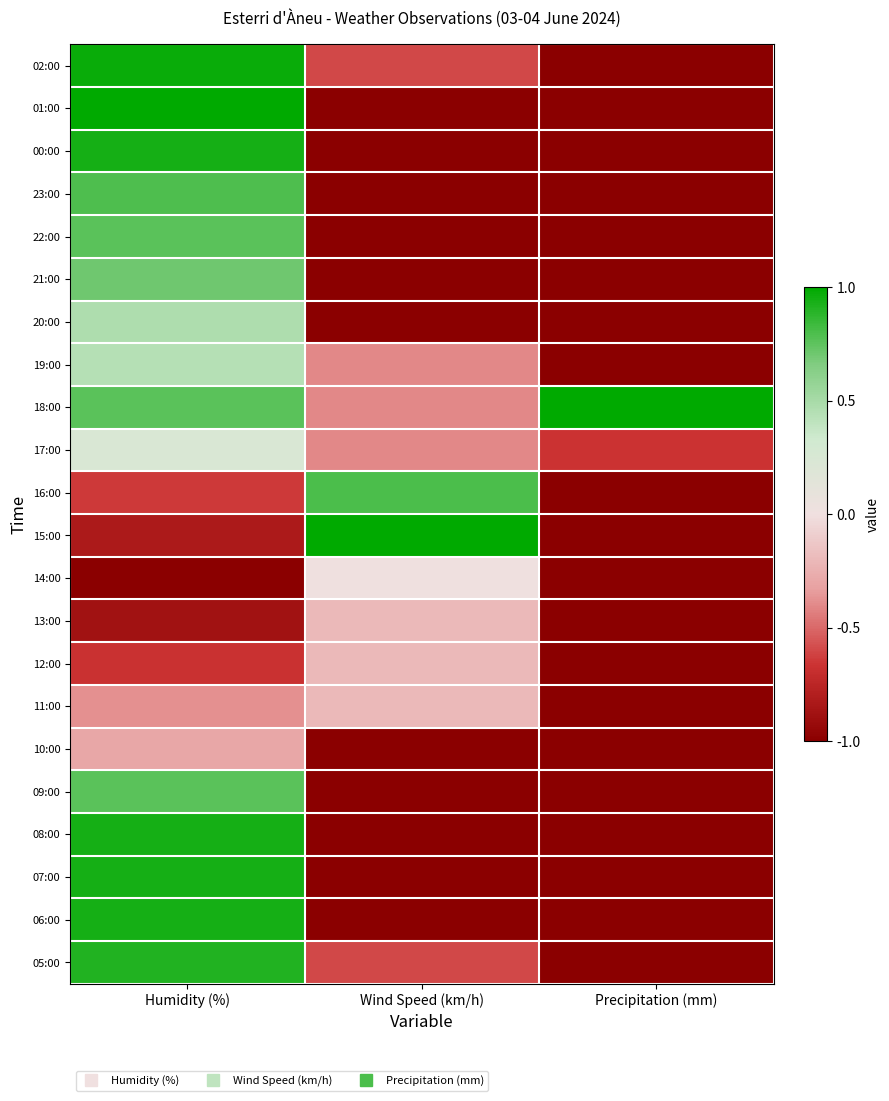

At how many categories does at least one series exceed 0?

3